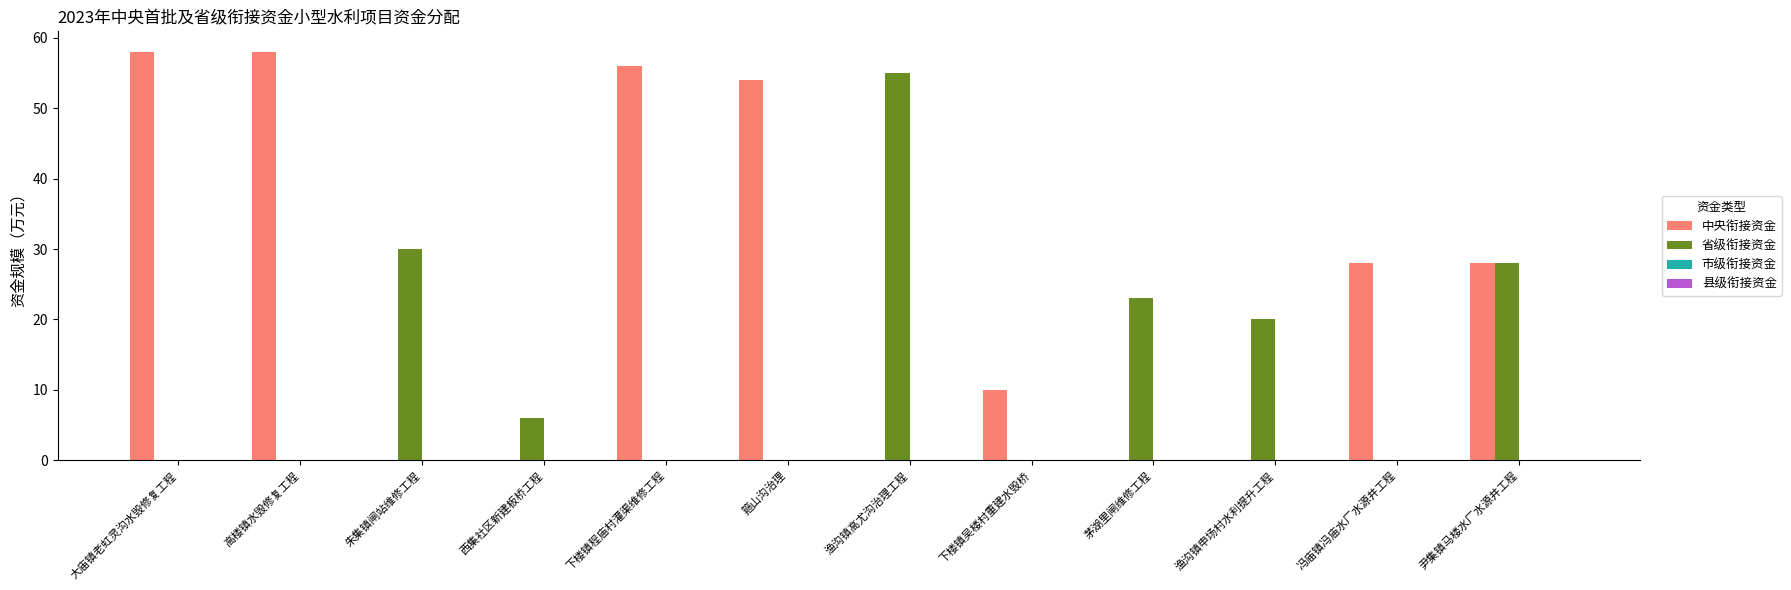

Count the number of data series in this chart.

2